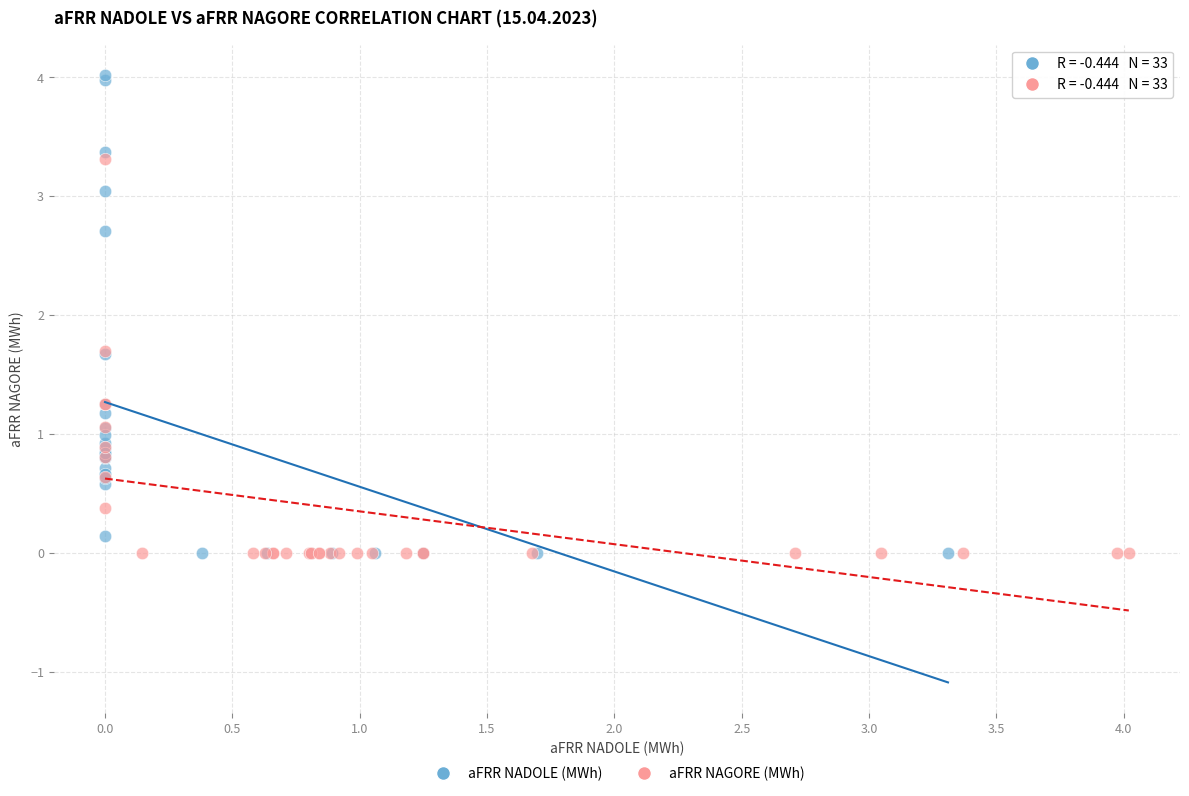

Which series has the largest Y range (max minus min)?

aFRR NADOLE (MWh)